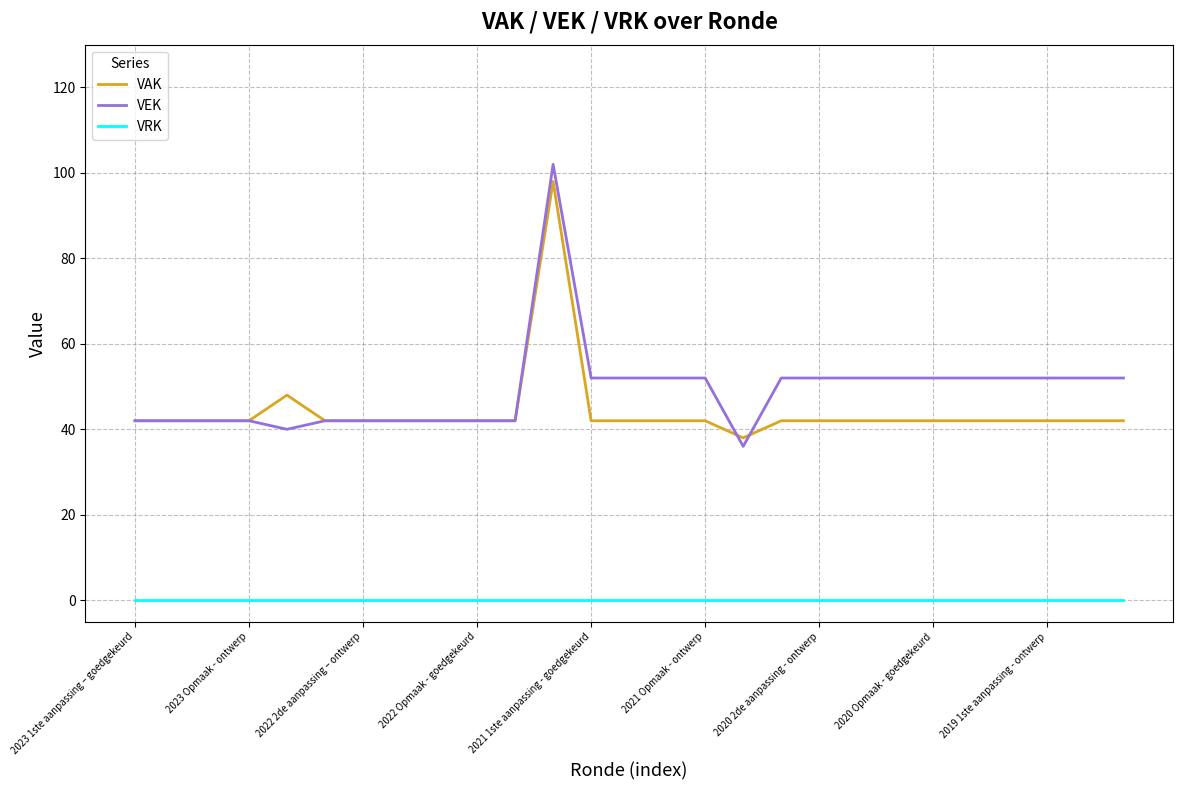

Which series has the widest spread of values?

VEK